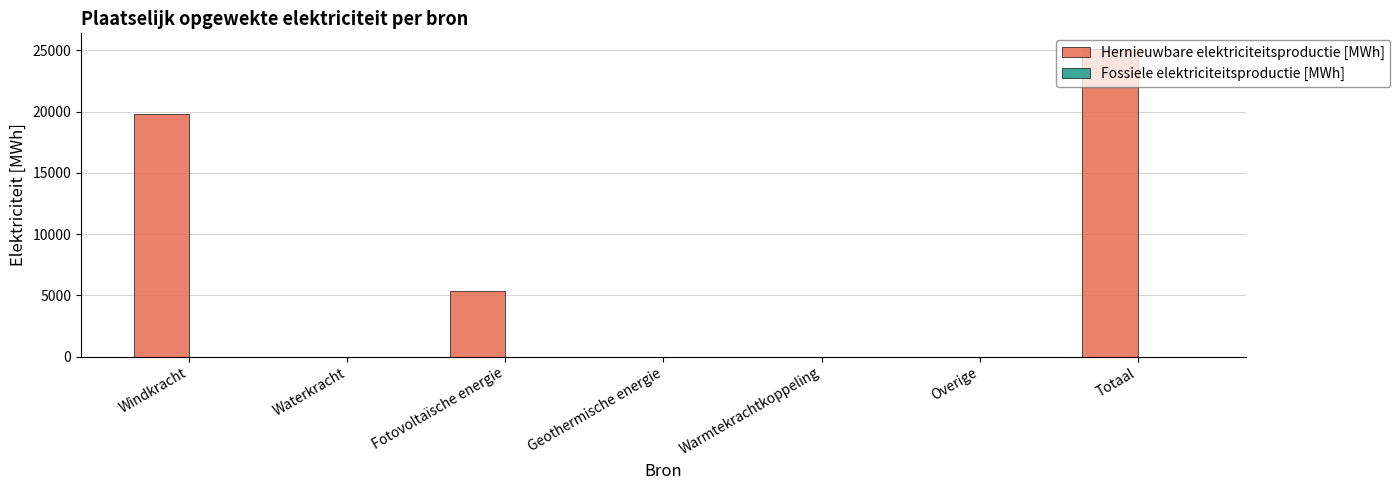

What is the change in value from Waterkracht to Totaal?

+25127.2